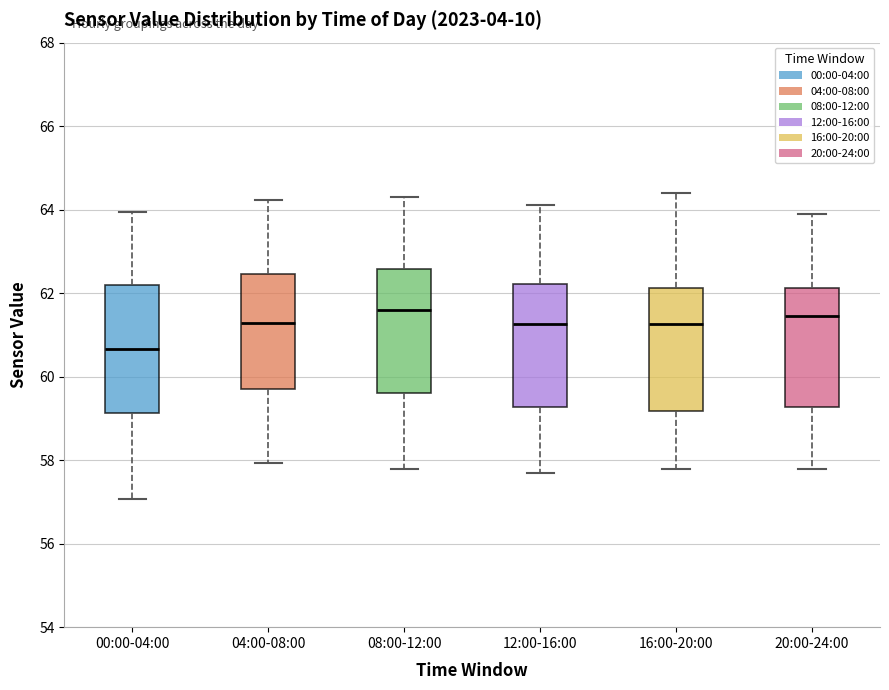

Reading left to right, read every box against the y-axis: the position of its median line, the range the box covers, and the ends of its whiskers. The values are not printed on the chart, so give them approximately, as read against the axis.

00:00-04:00: median 60.6, box 59.2 to 62.2, whiskers 57.0 to 64.0
04:00-08:00: median 61.2, box 59.8 to 62.4, whiskers 58.0 to 64.2
08:00-12:00: median 61.6, box 59.6 to 62.6, whiskers 57.8 to 64.4
12:00-16:00: median 61.2, box 59.2 to 62.2, whiskers 57.8 to 64.2
16:00-20:00: median 61.2, box 59.2 to 62.2, whiskers 57.8 to 64.4
20:00-24:00: median 61.4, box 59.2 to 62.2, whiskers 57.8 to 64.0